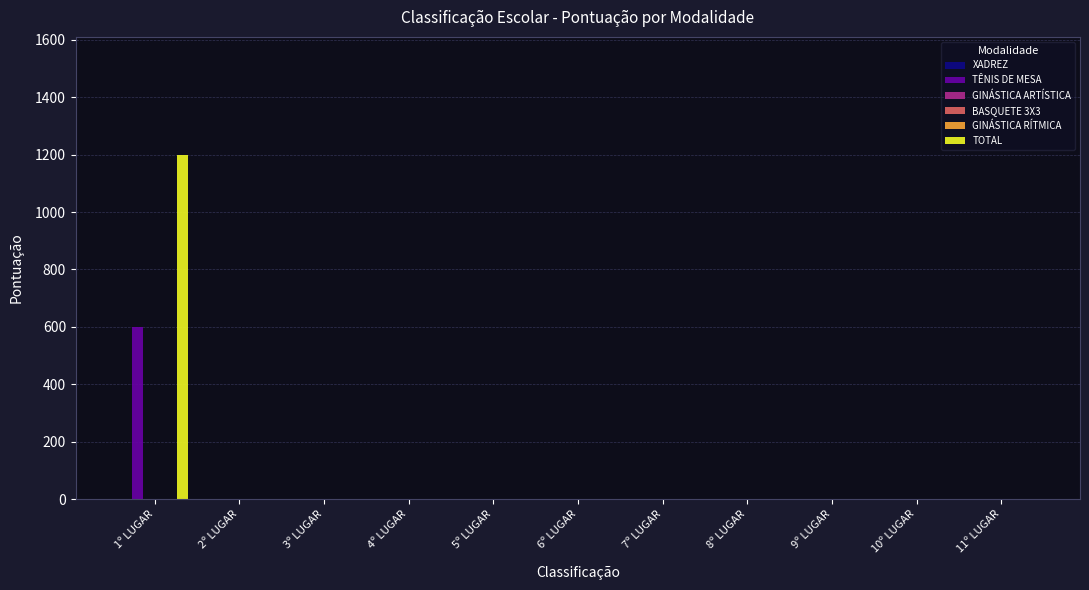

How many series are shown in this chart?

6